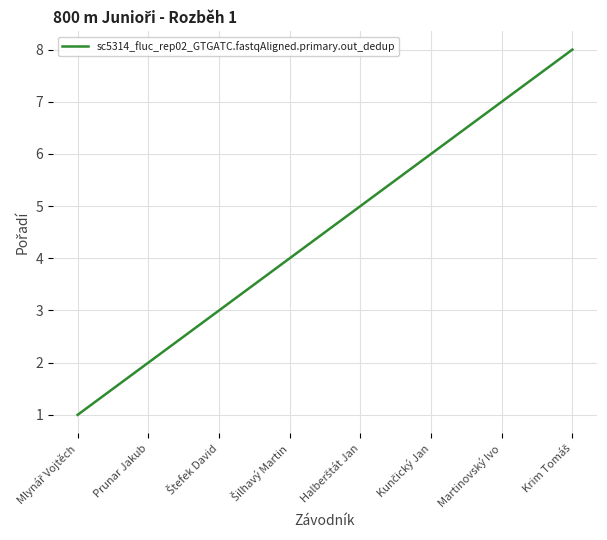

What is the sum of all values?

36